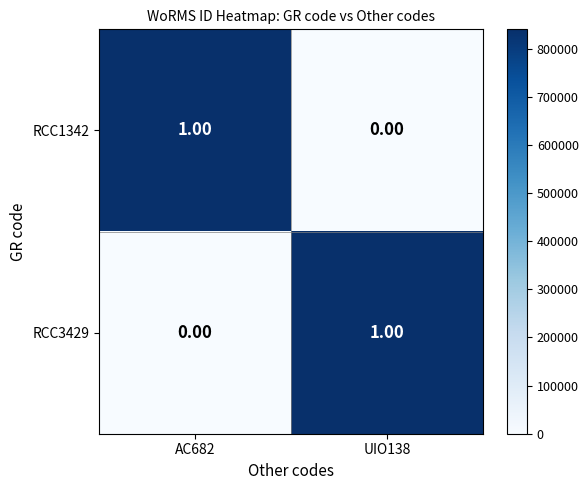

List the labels in order of RCC1342 value, largest first.

AC682, UIO138